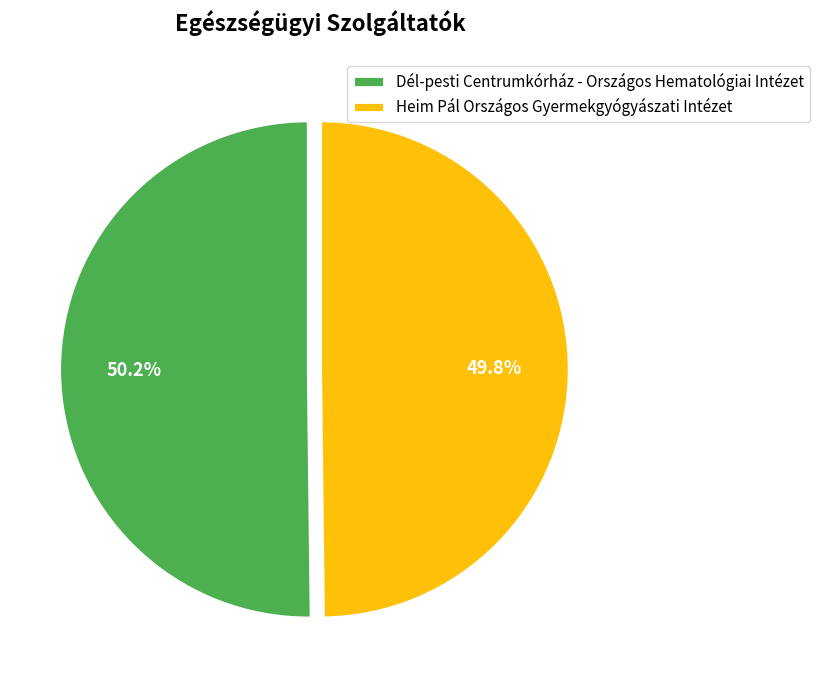

True or false: Dél-pesti Centrumkórház - Országos Hematológiai Intézet accounts for 50% of the total.

True